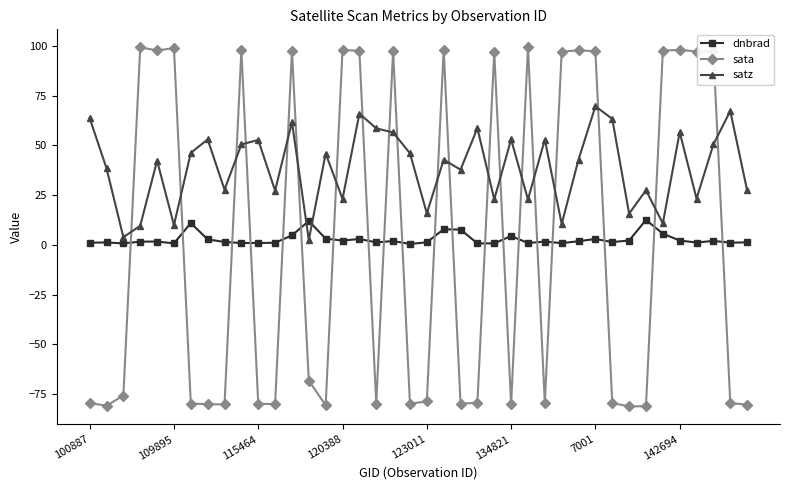

Is this an area chart (filled region under the line)?

No